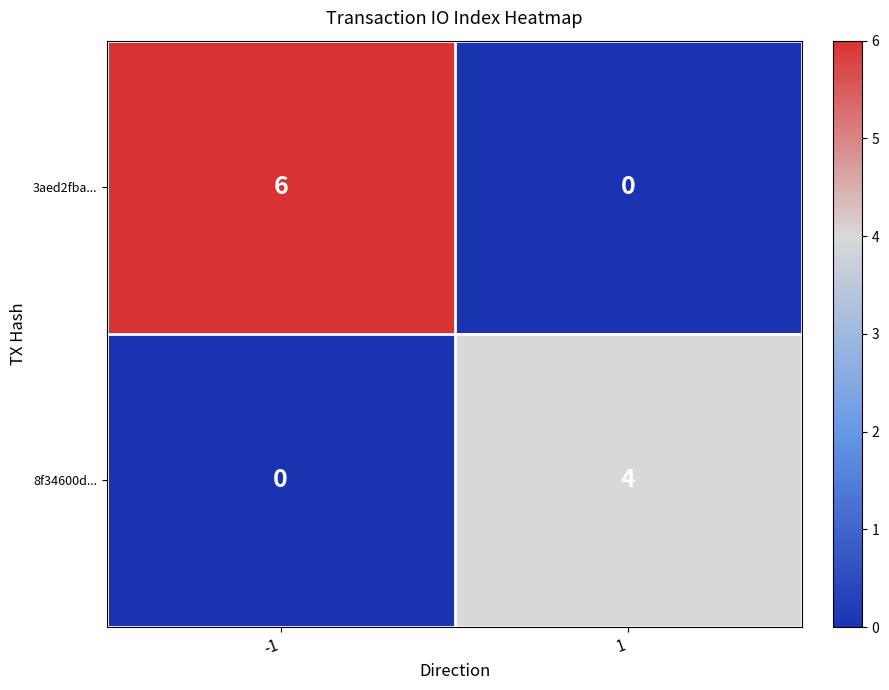

List the series in order of their overall mean, highest first.

3aed2fba..., 8f34600d...